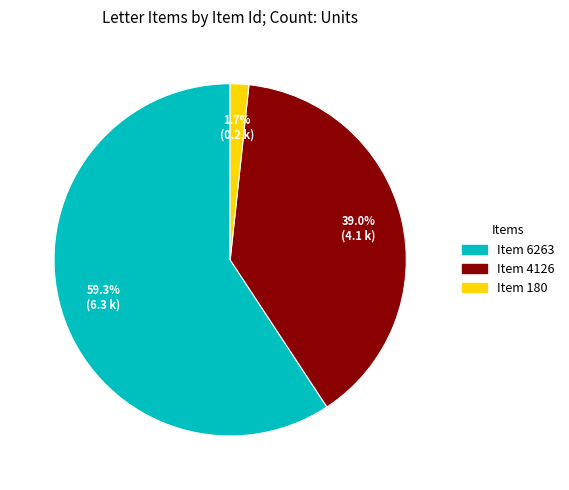

Is Item 4126 the majority of the pie?

No